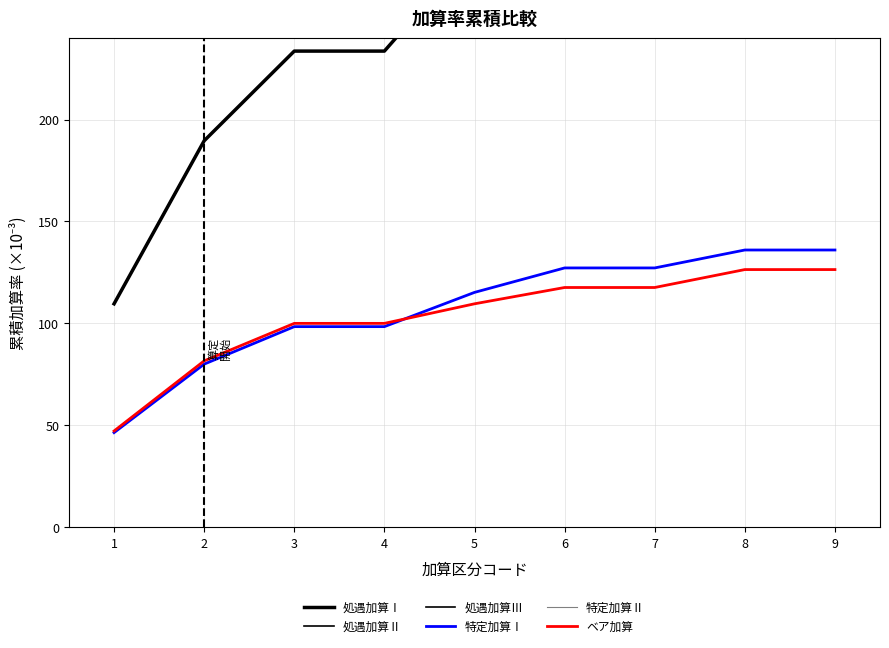

What is the difference between the maximum and minimum values in the 特定加算Ⅰ series?

89.6